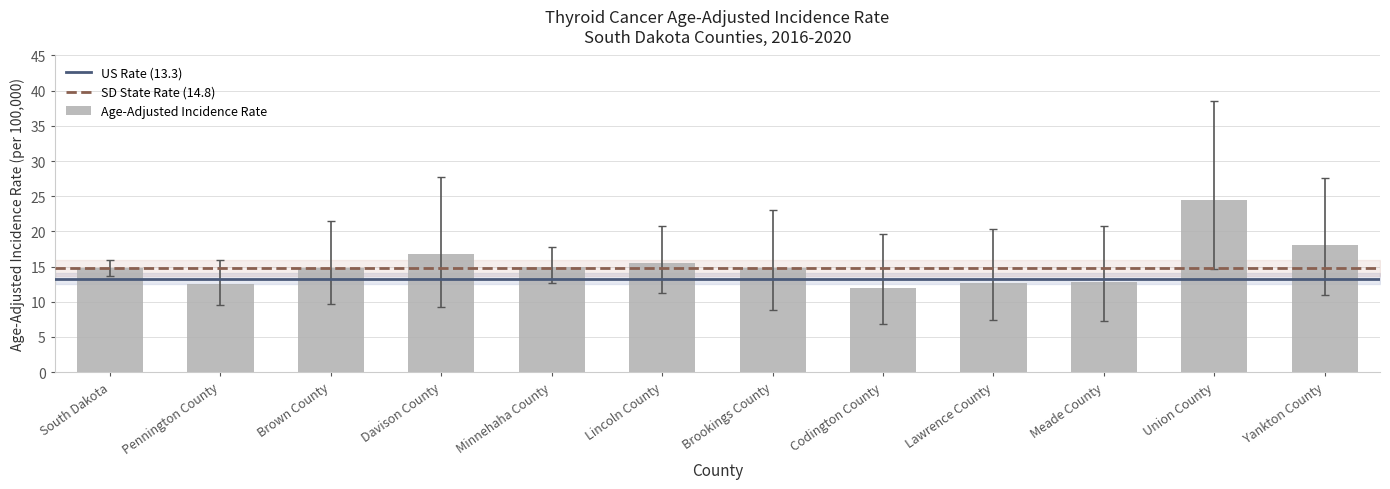

What is the label of the 5th bar from the left?

Minnehaha County